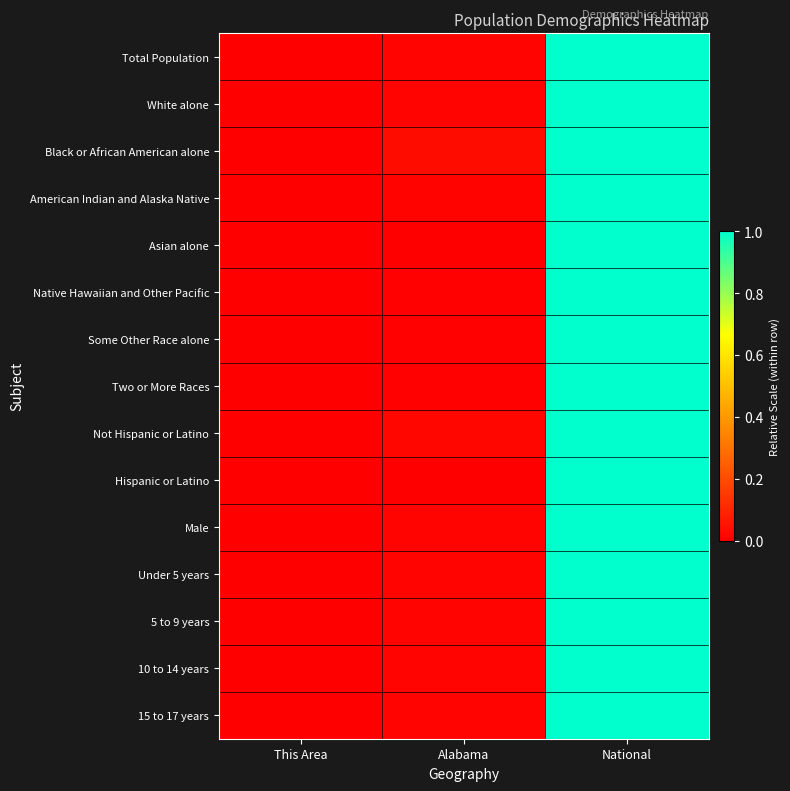

How many distinct data groups are displayed?

15